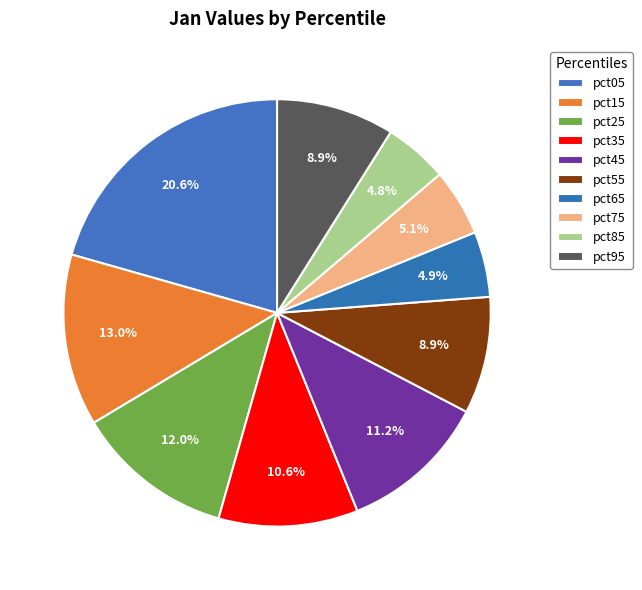

What is the largest slice in the pie chart?

pct05